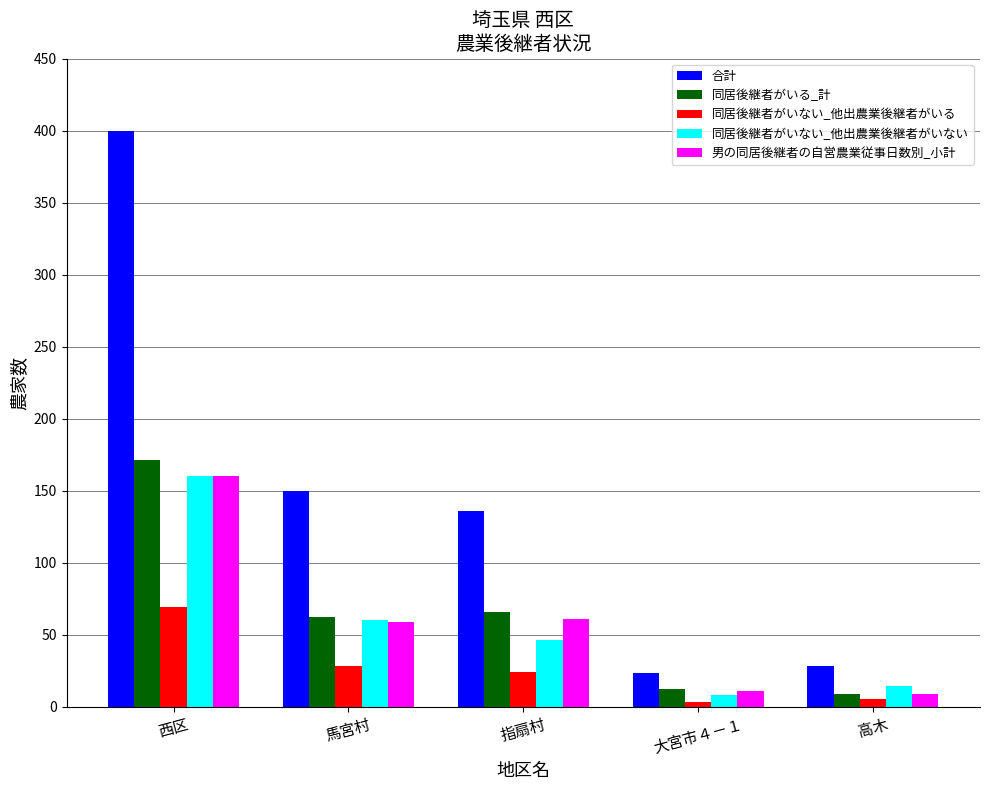

At which label does 同居後継者がいない_他出農業後継者がいない reach its peak?

西区